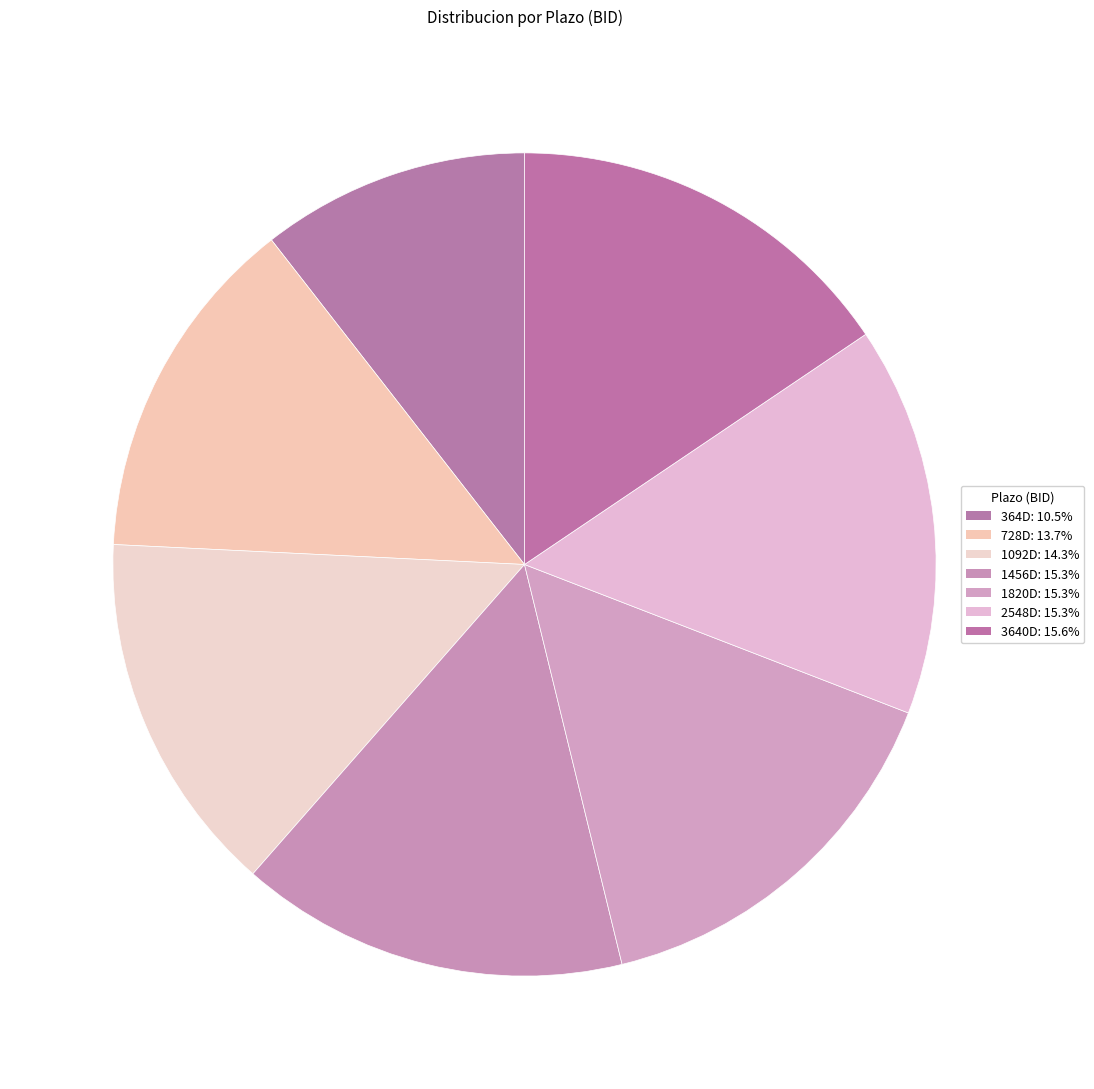

Is it true that 2548D is 8% of the pie?

False